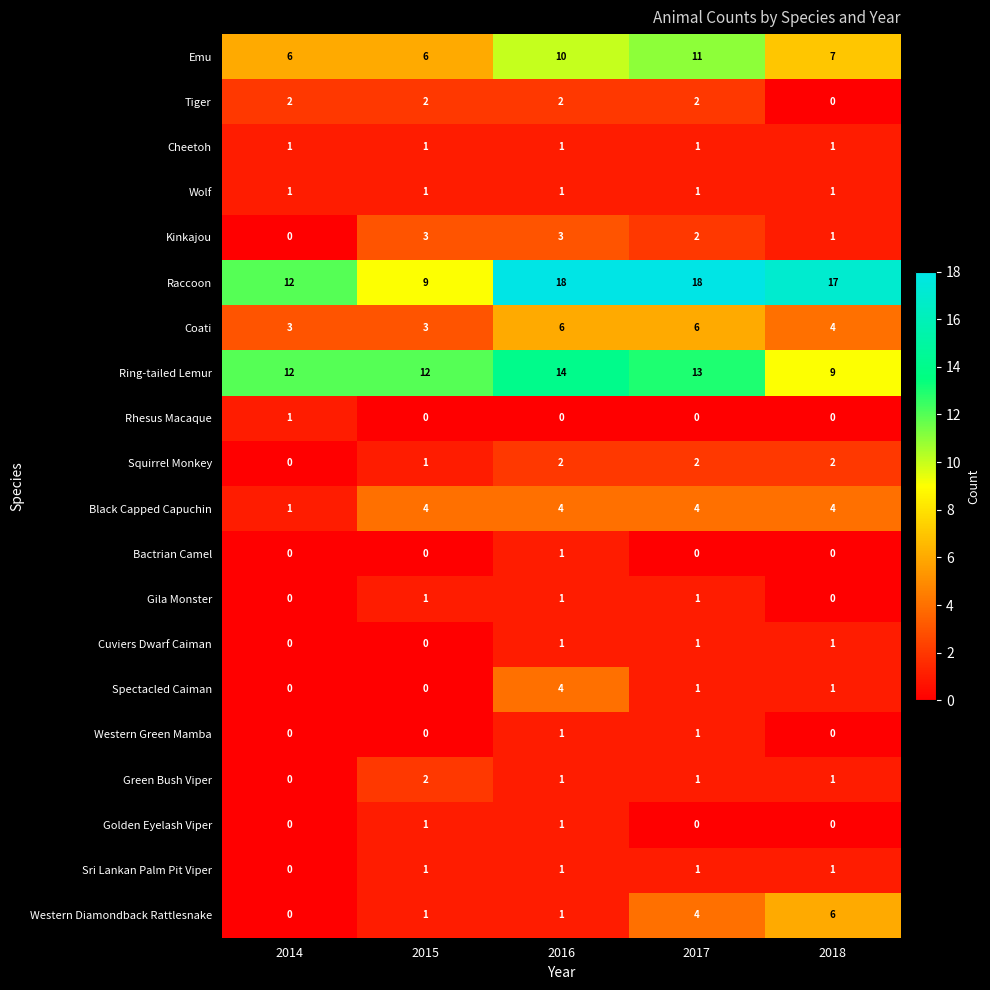

Is it true that Cuviers Dwarf Caiman equals 1 at 2015?

False